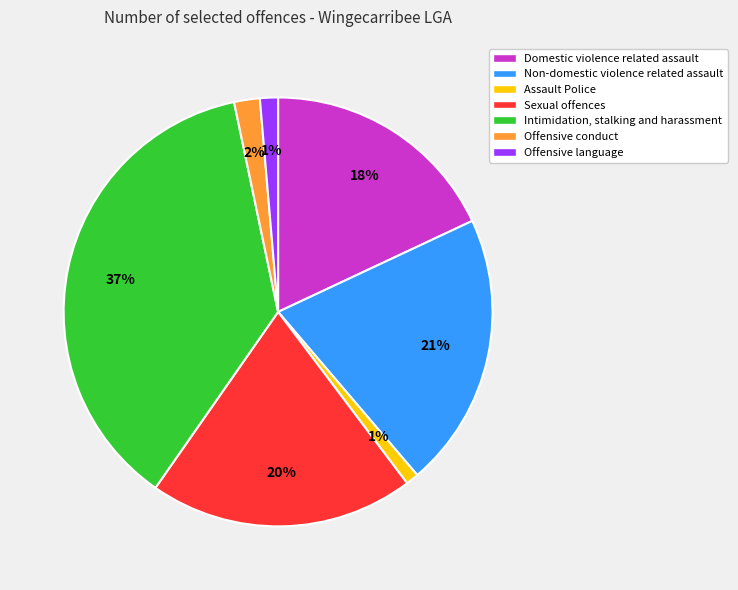

Does Domestic violence related assault account for over 50% of the chart?

No